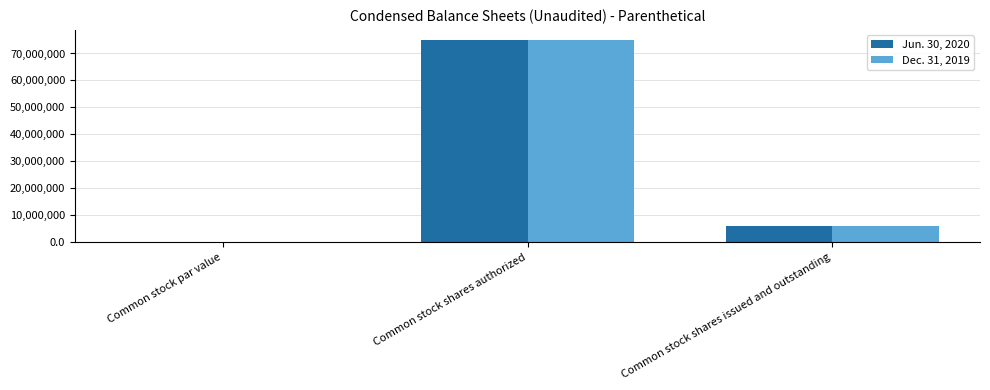

Is the value of Jun. 30, 2020 at Common stock shares issued and outstanding greater than the value of Dec. 31, 2019 at Common stock shares authorized?

No